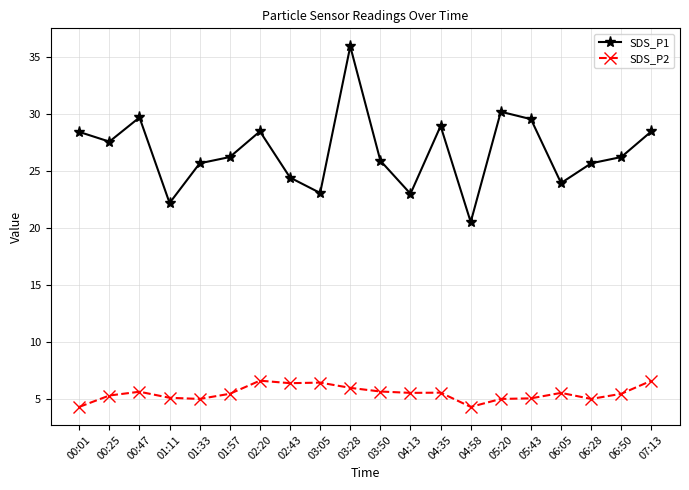

At which label does SDS_P2 first exceed 5?

00:25